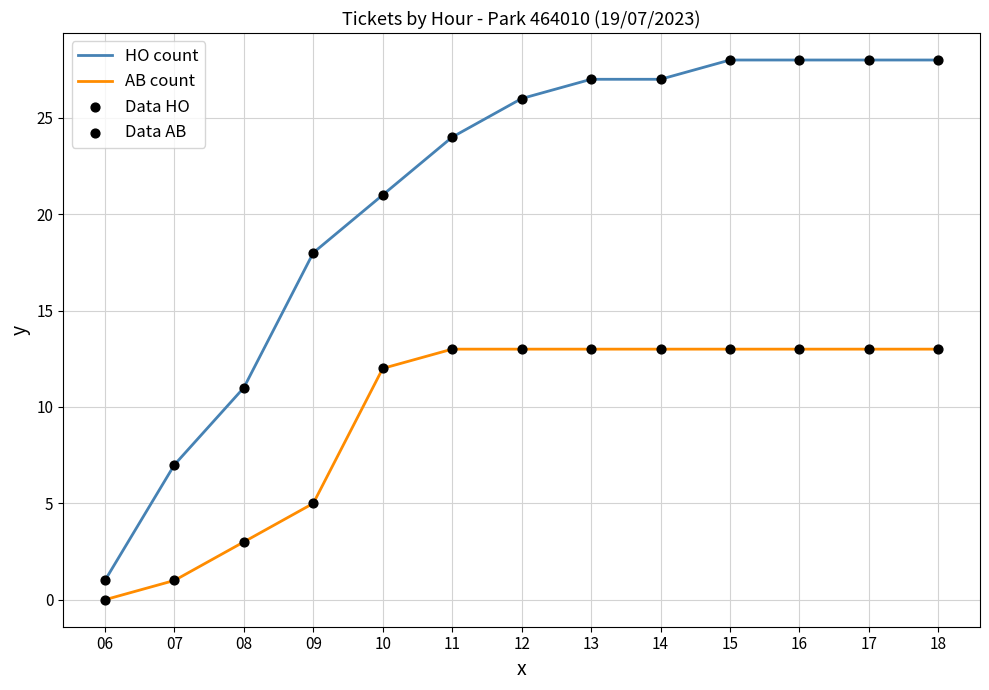

Which series has the largest range (max minus min)?

HO count